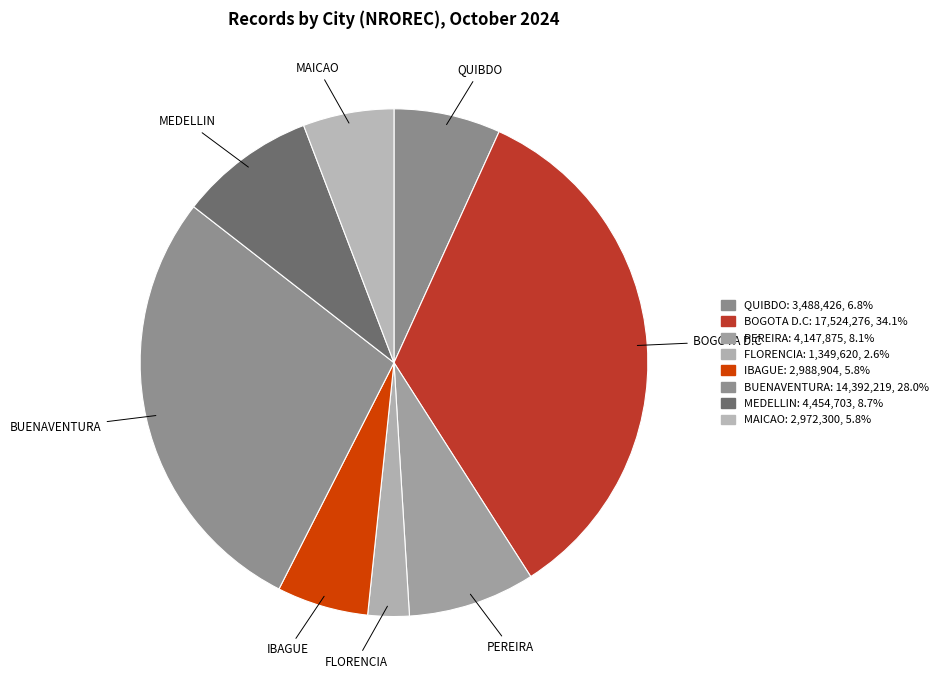

What portion of the pie excludes BUENAVENTURA?

72.0%